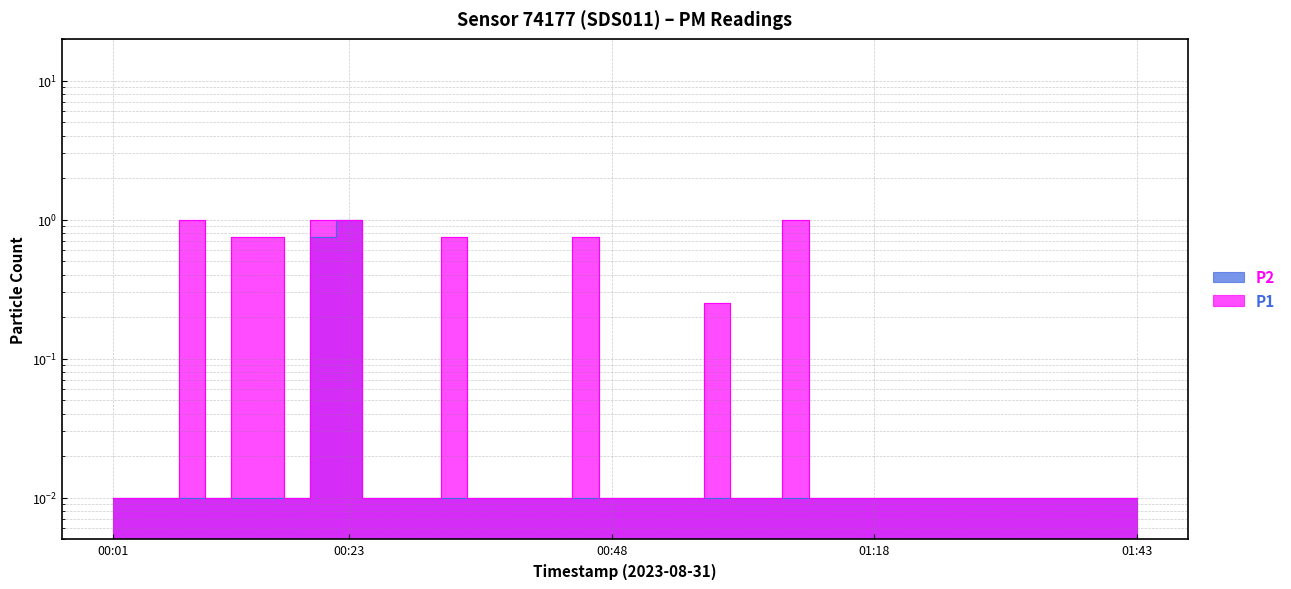

What is the label of the 17th point from the left?

00:40